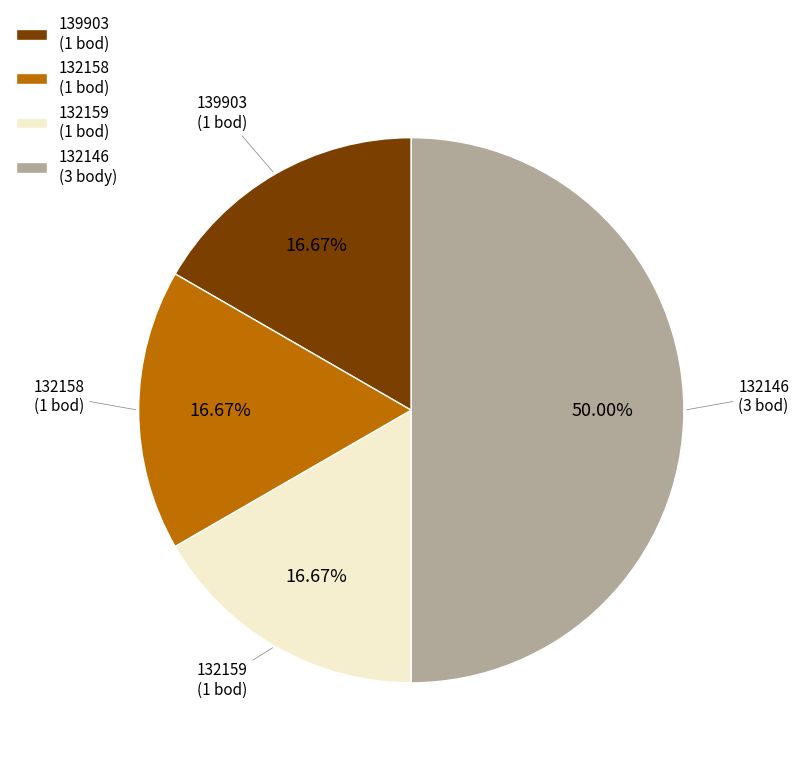

Is 139903 the majority of the pie?

No